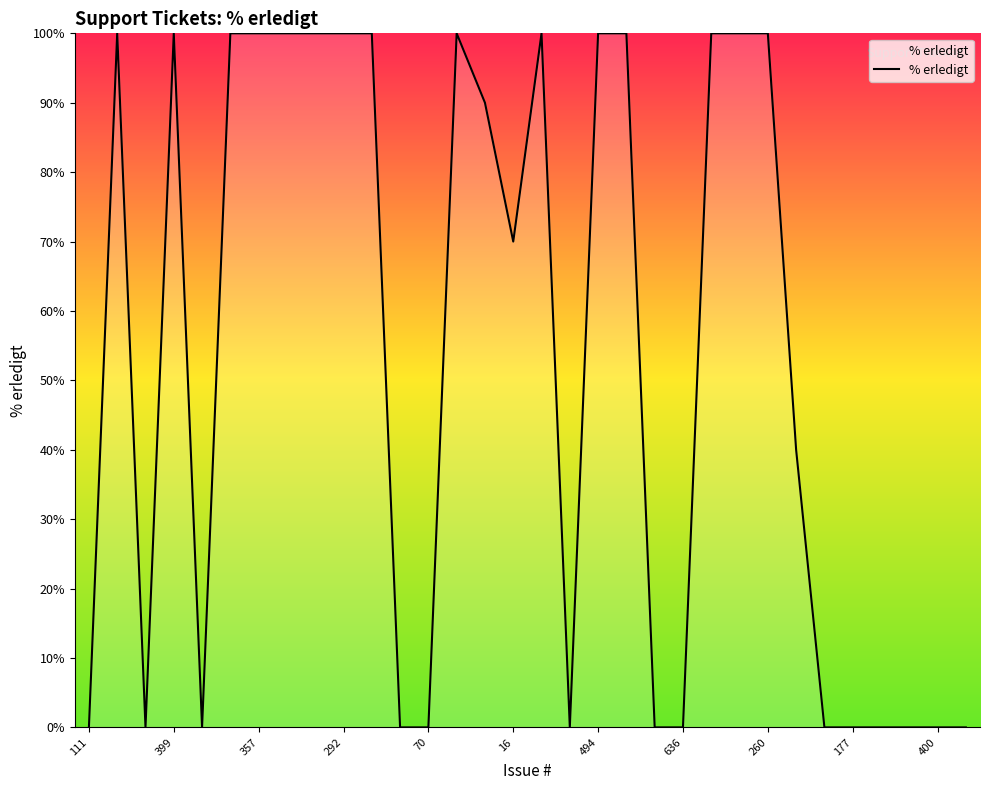

What is the difference between the maximum and minimum values?

100